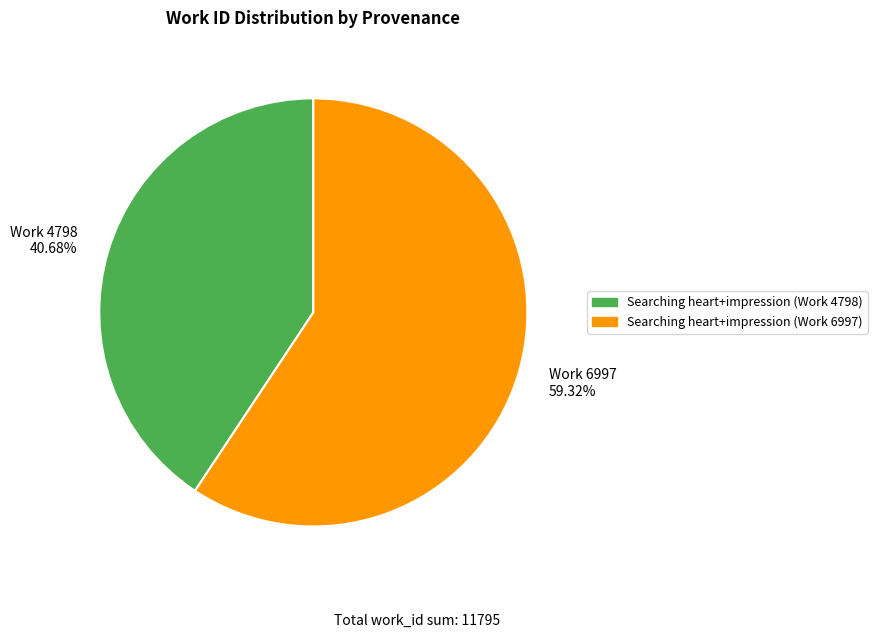

Between Work 4798 40.68% and Work 6997 59.32%, which is larger?

Work 6997 59.32%